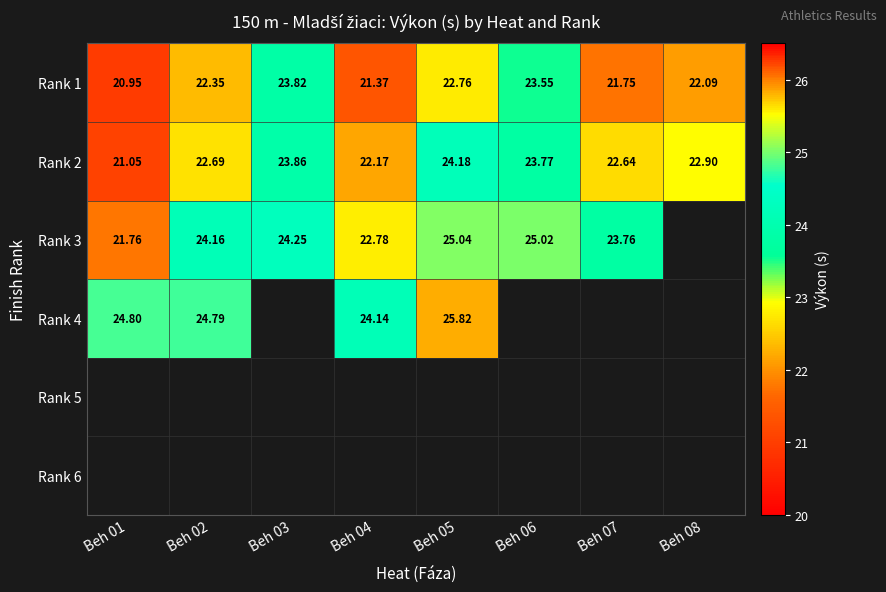

At which label is Rank 3 closest to 23?

Beh 04